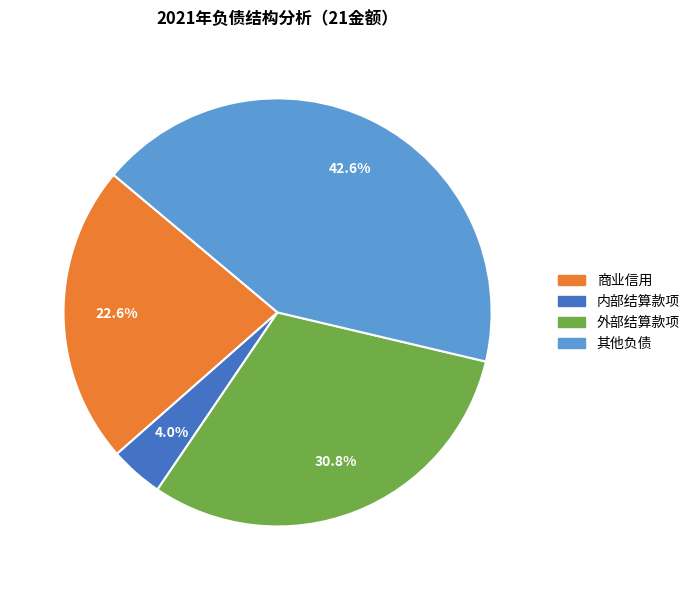

Which has a higher value, 商业信用 or 内部结算款项?

商业信用